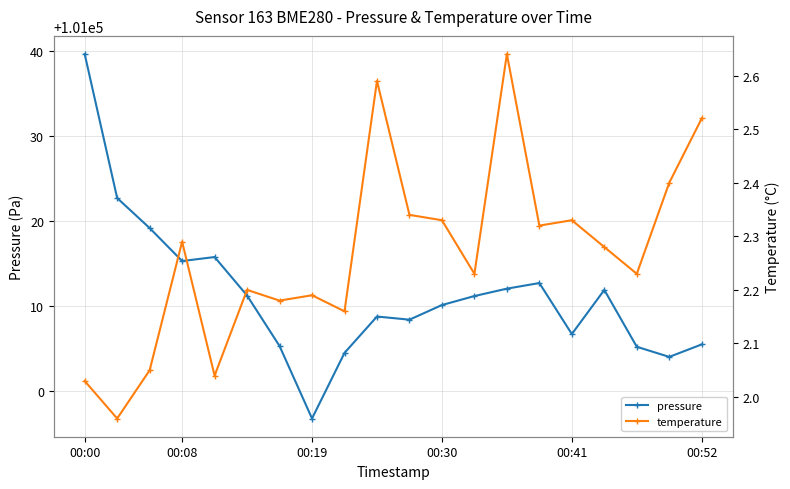

True or false: pressure has more than 0 interior local peaks.

True